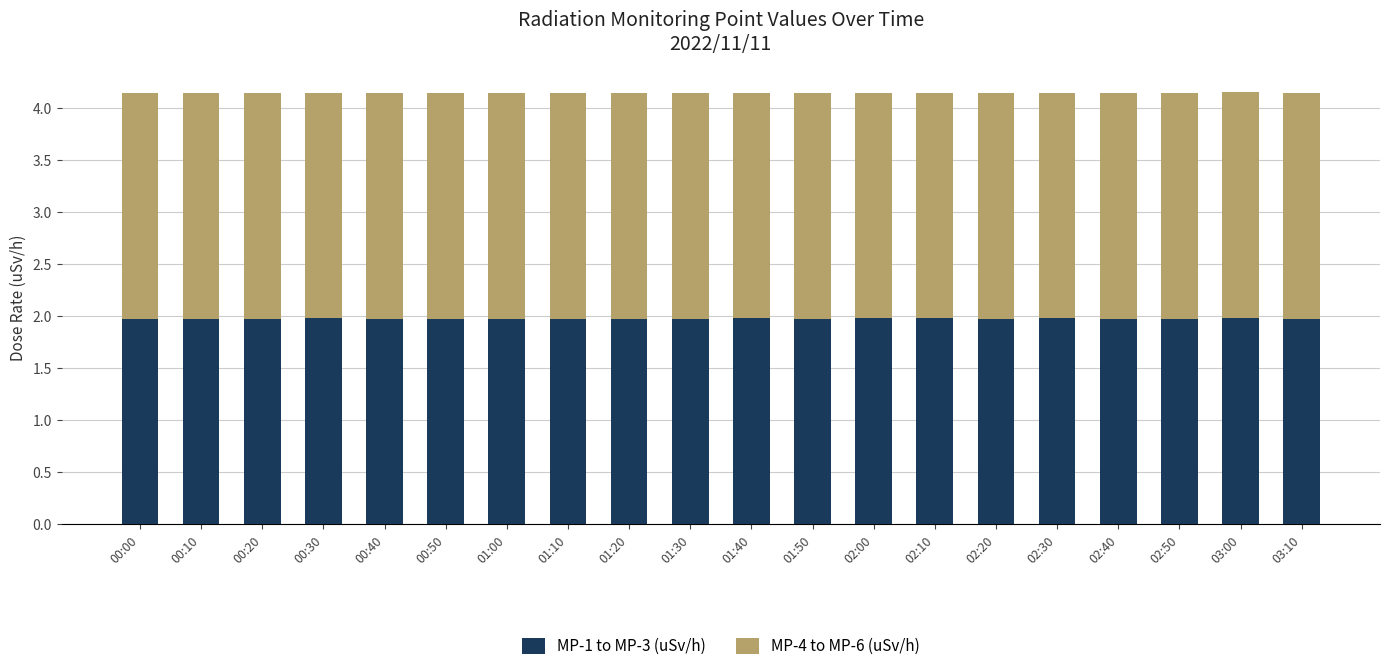

The value of MP-1 to MP-3 (uSv/h) at 01:30 is 2.0. True or false?

True